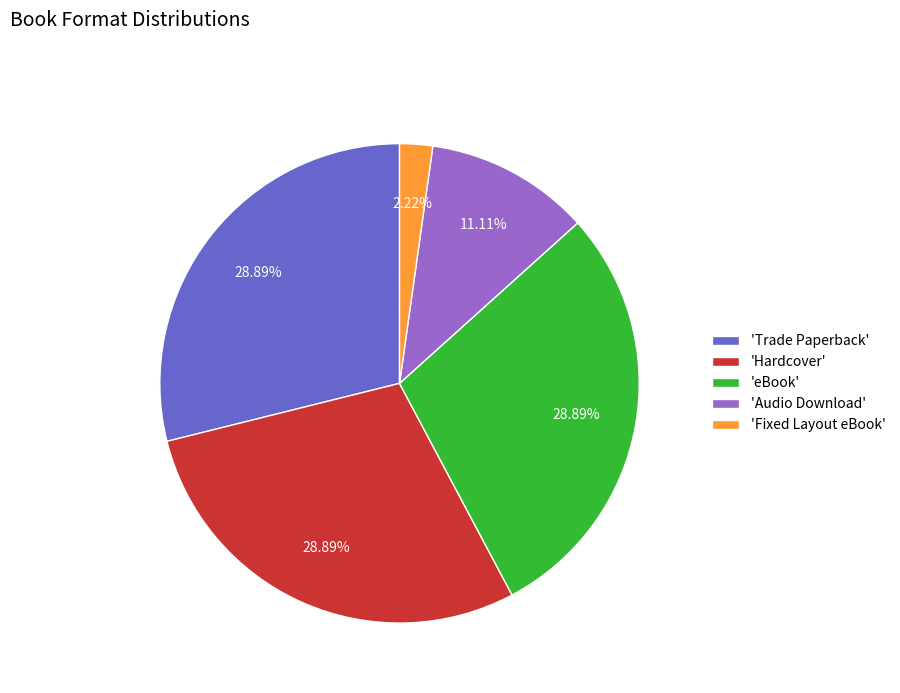

Does 'Fixed Layout eBook' account for over 50% of the chart?

No